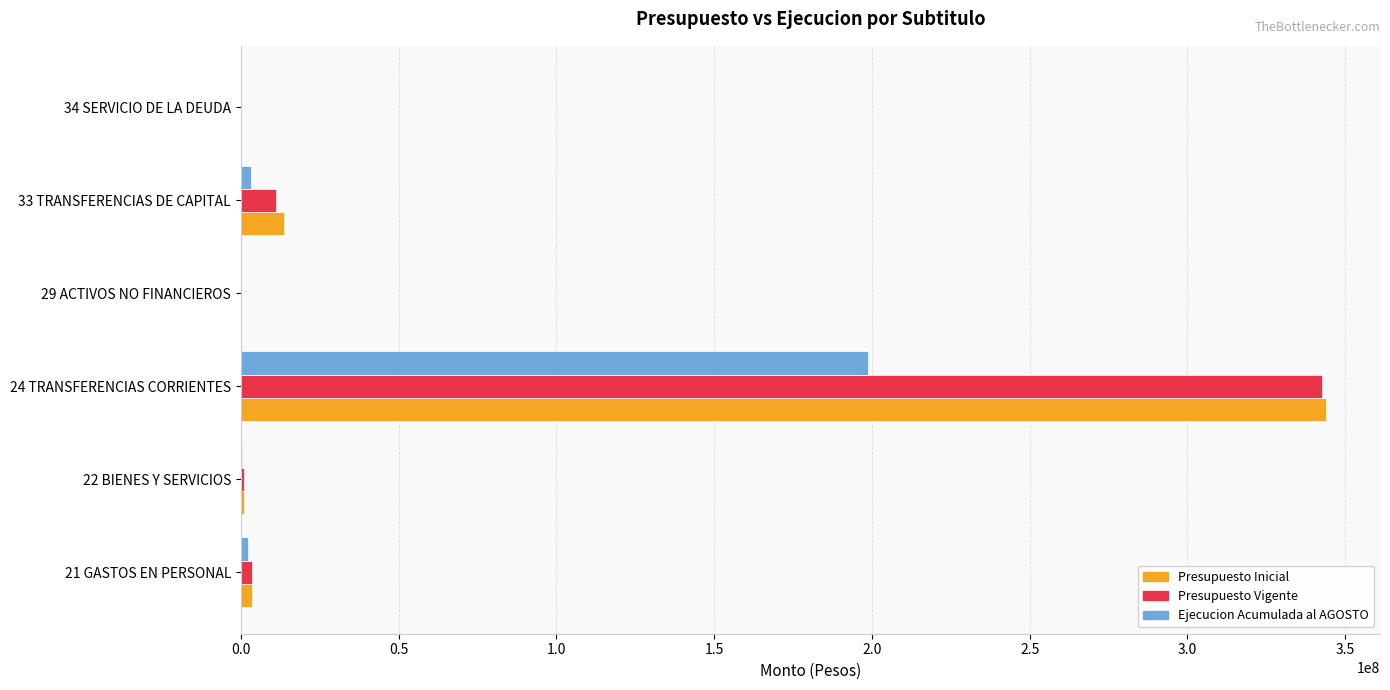

What is the sum of all Presupuesto Inicial values?

362192519